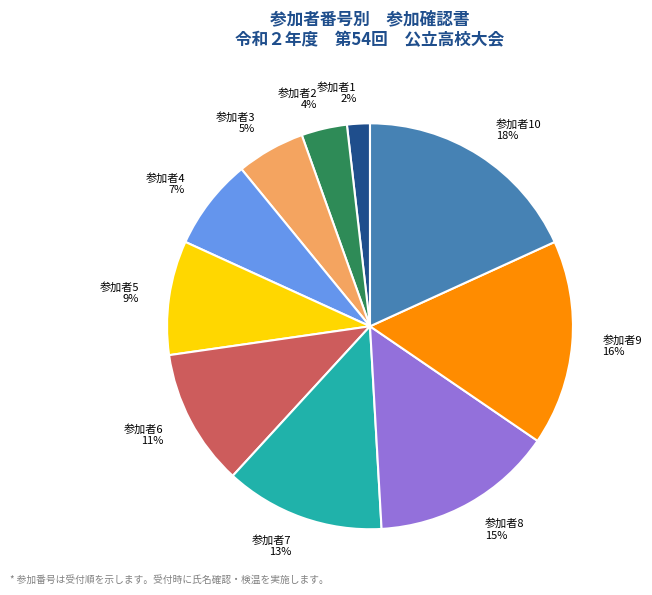

True or false: 参加者10 accounts for 18% of the total.

True